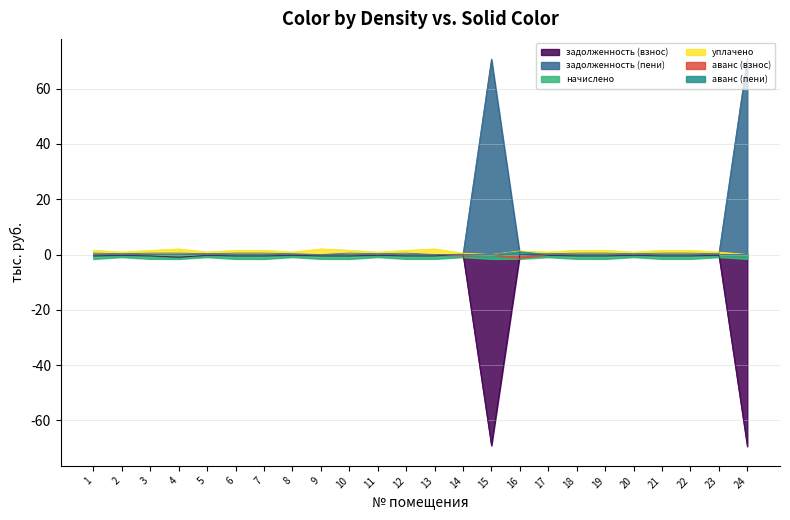

What is the difference between the second highest and second lowest values in the начислено series?

0.7